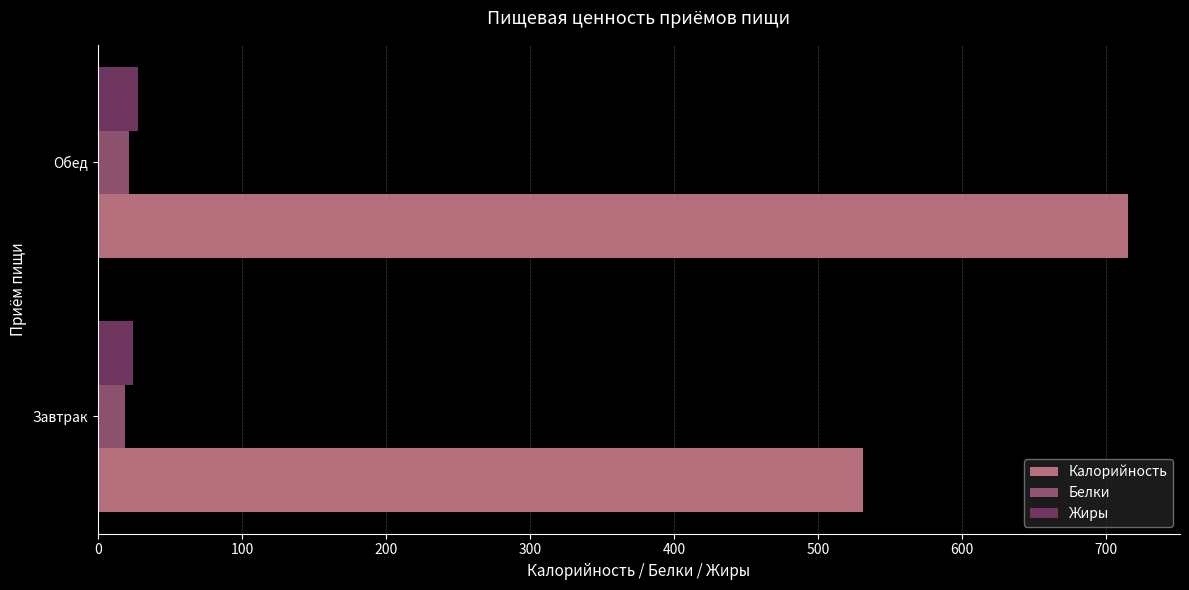

Is it true that Калорийность equals 715.4 at Обед?

True